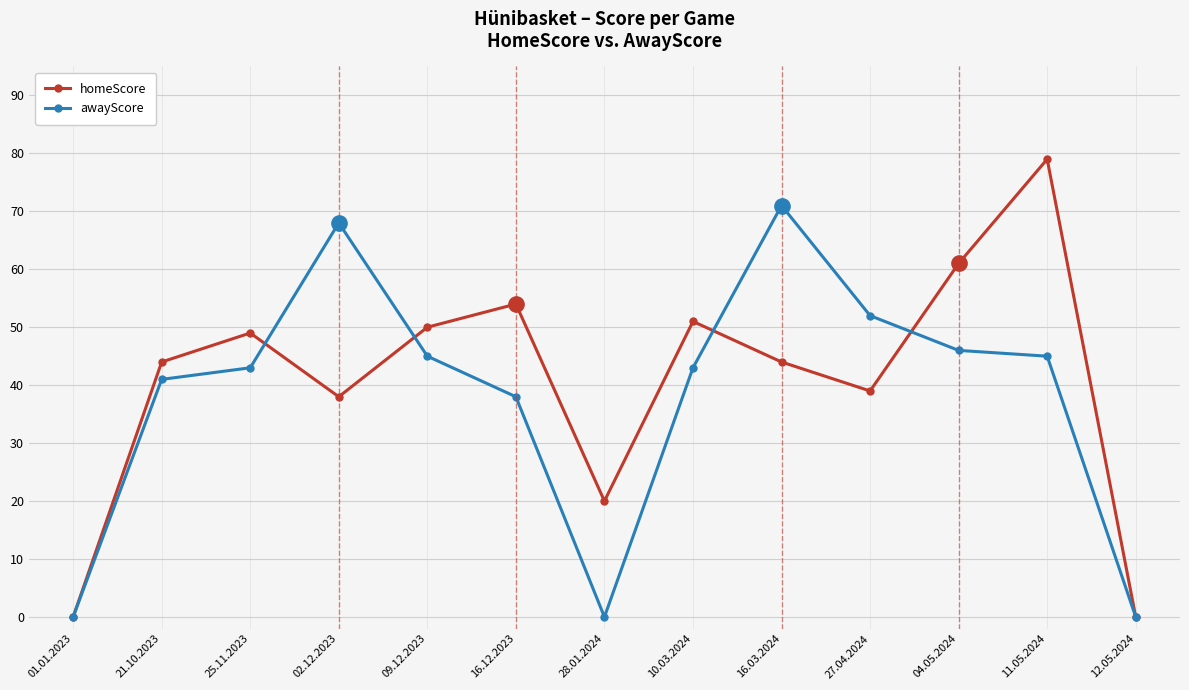

How many interior local peaks does the awayScore series have?

2